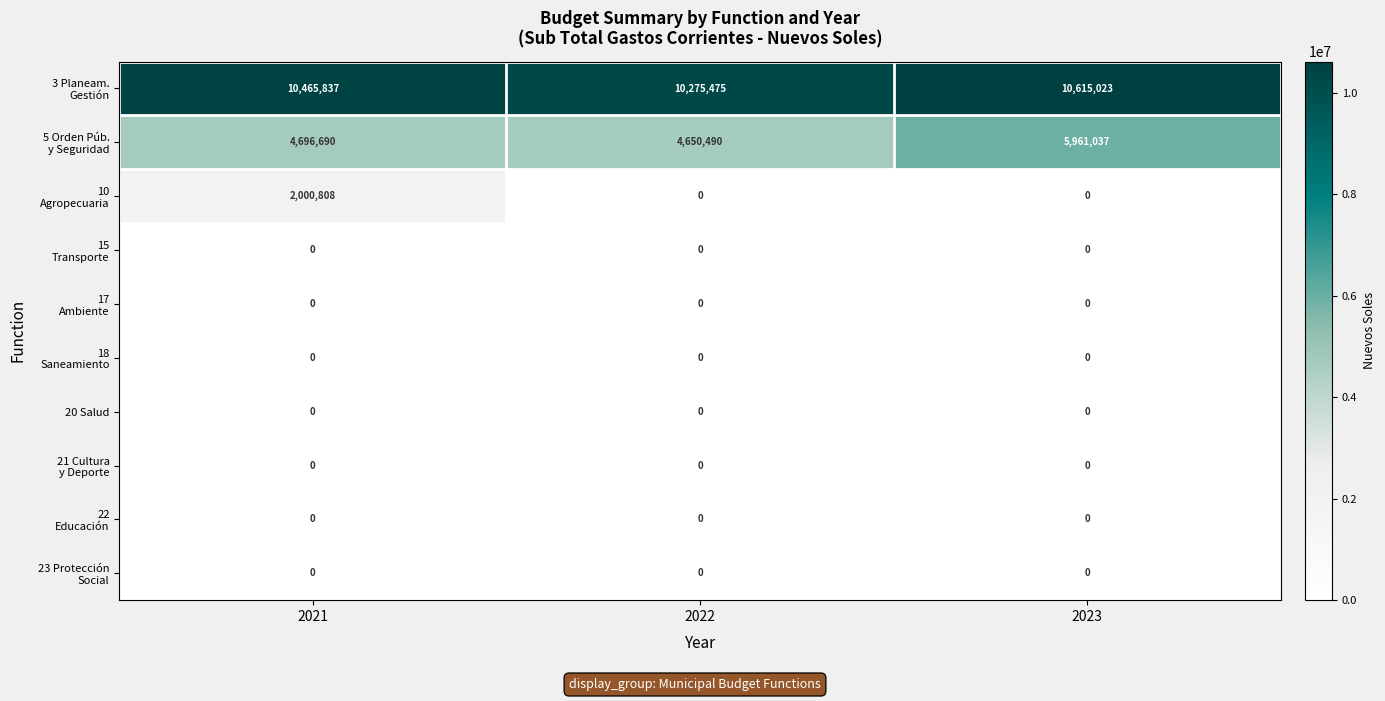

What is the spread (max minus min) of values at 2022?

10275475